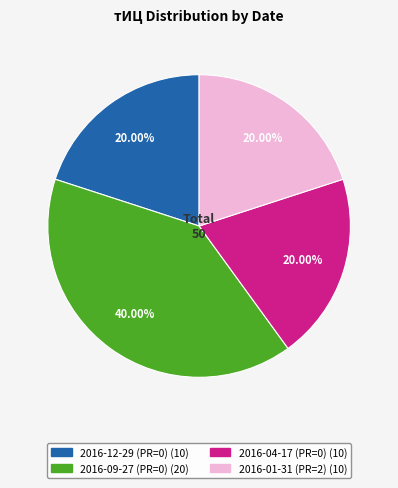

What is the ratio of the value at 2016-09-27 (PR=0) to the value at 2016-12-29 (PR=0)?

2.0